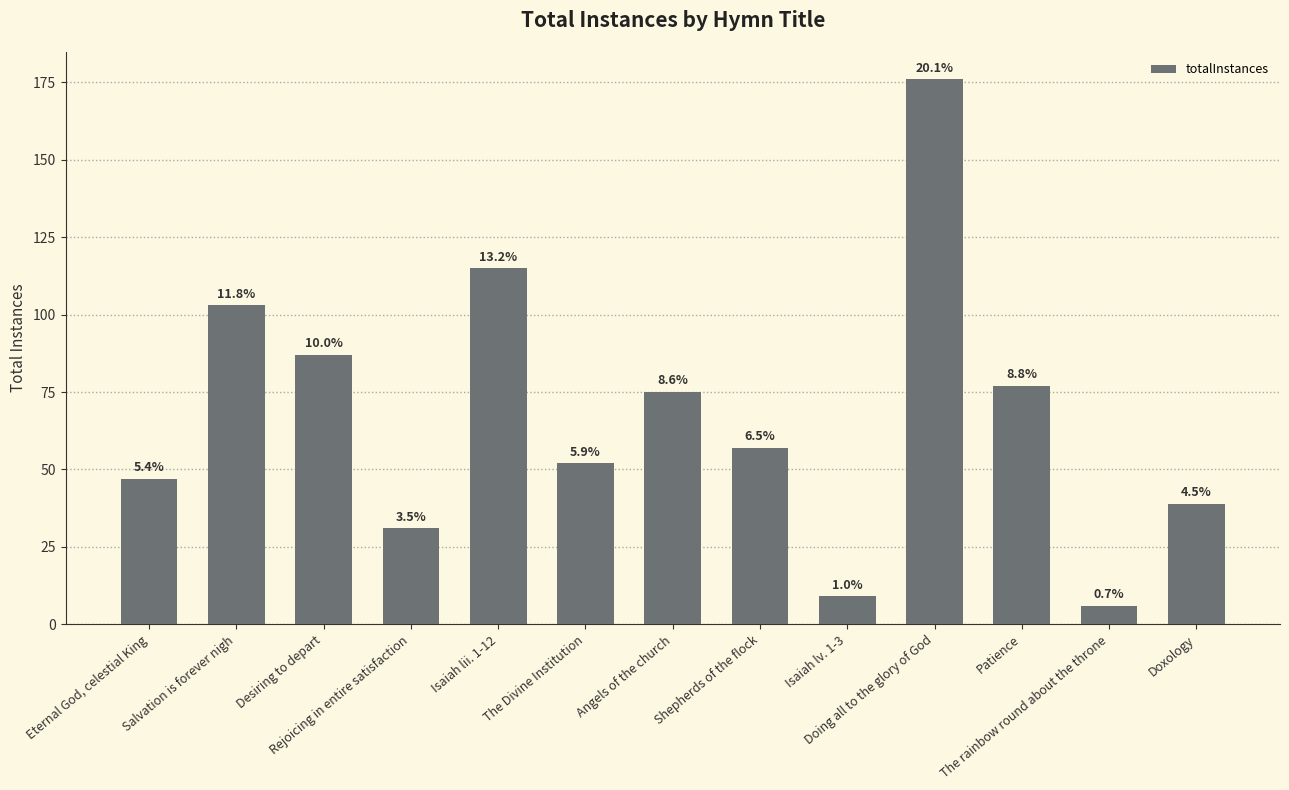

Does the chart contain any negative values?

No